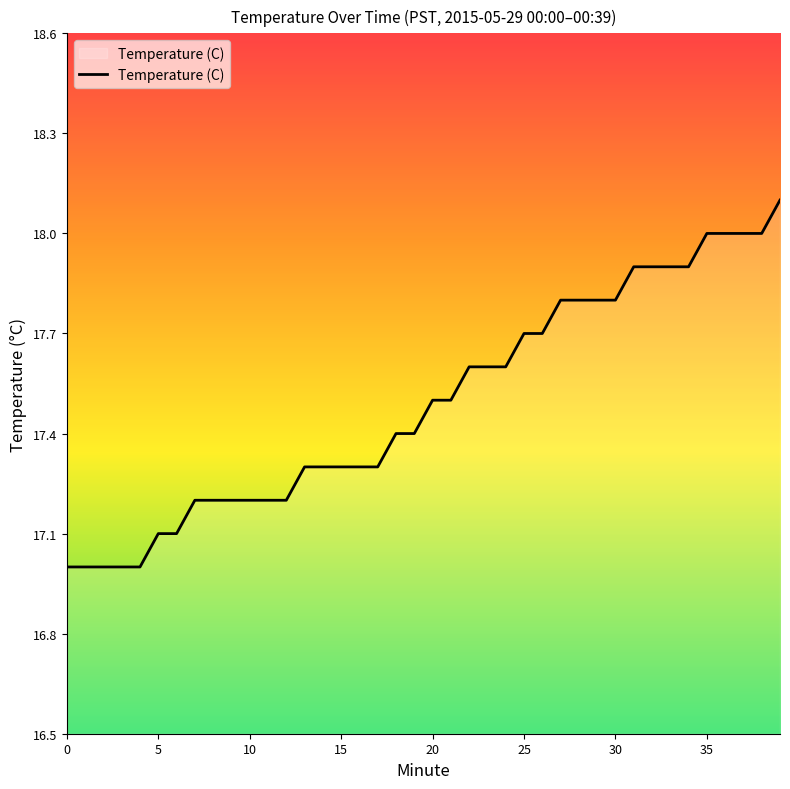

What is the difference between the maximum and minimum values?

1.1